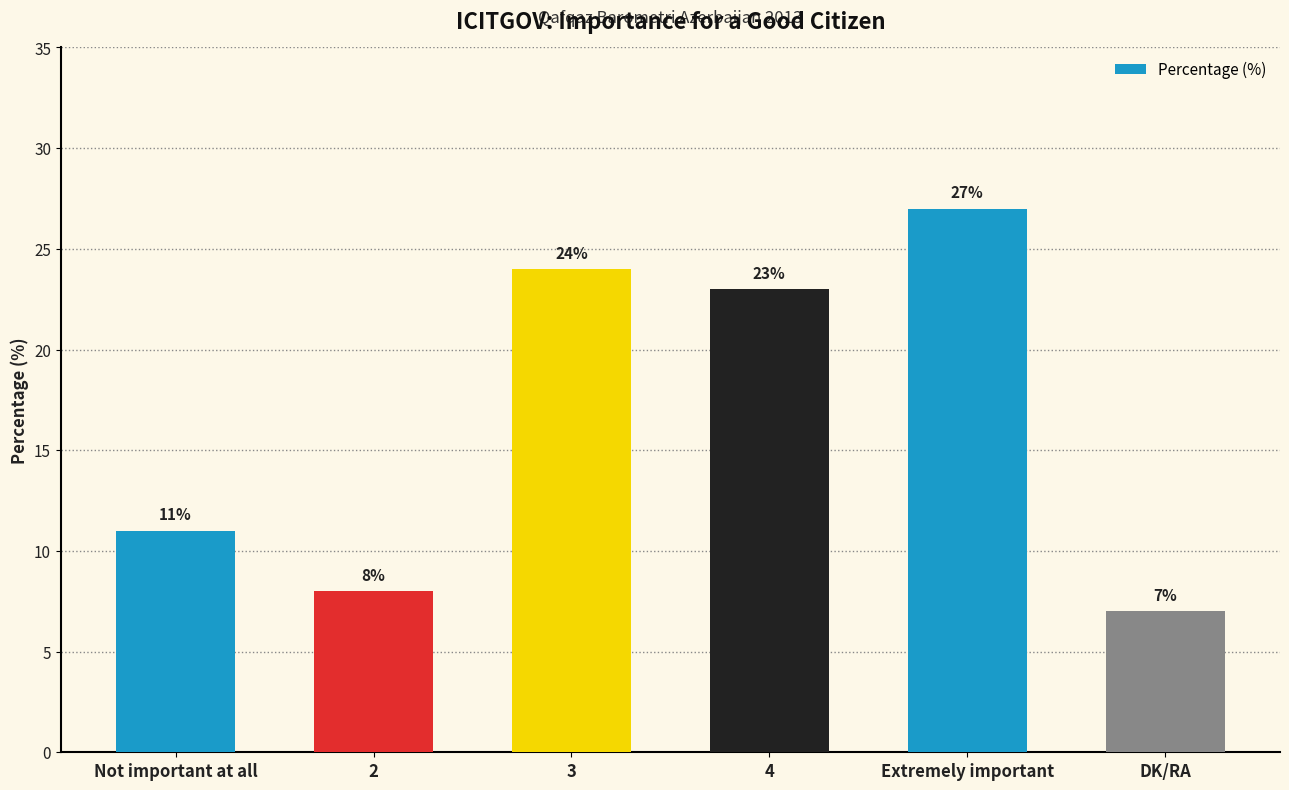

At which category does the chart reach its minimum across all series?

DK/RA